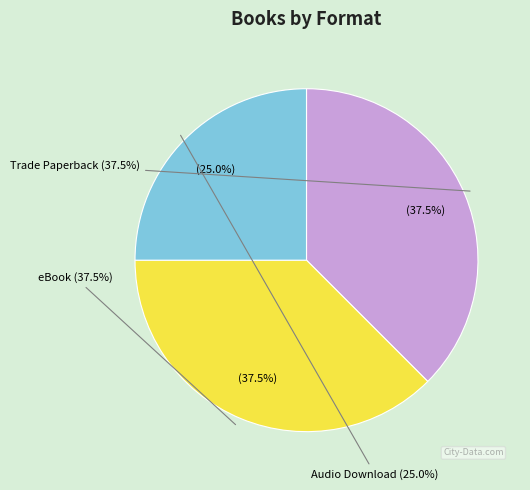

How many slices are in this pie chart?

3